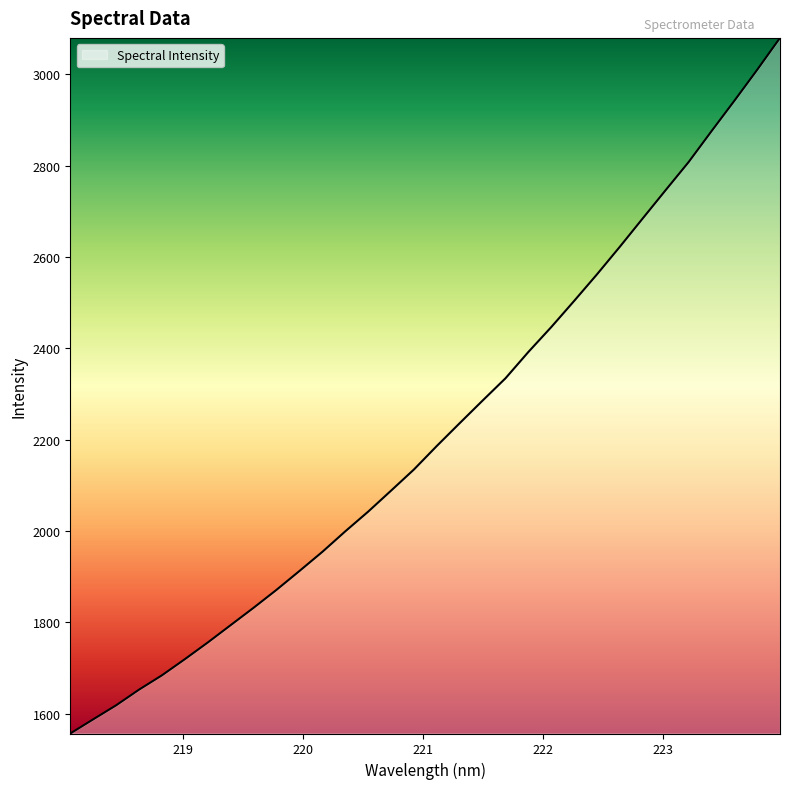

What is the maximum value shown in the chart?

3079.8